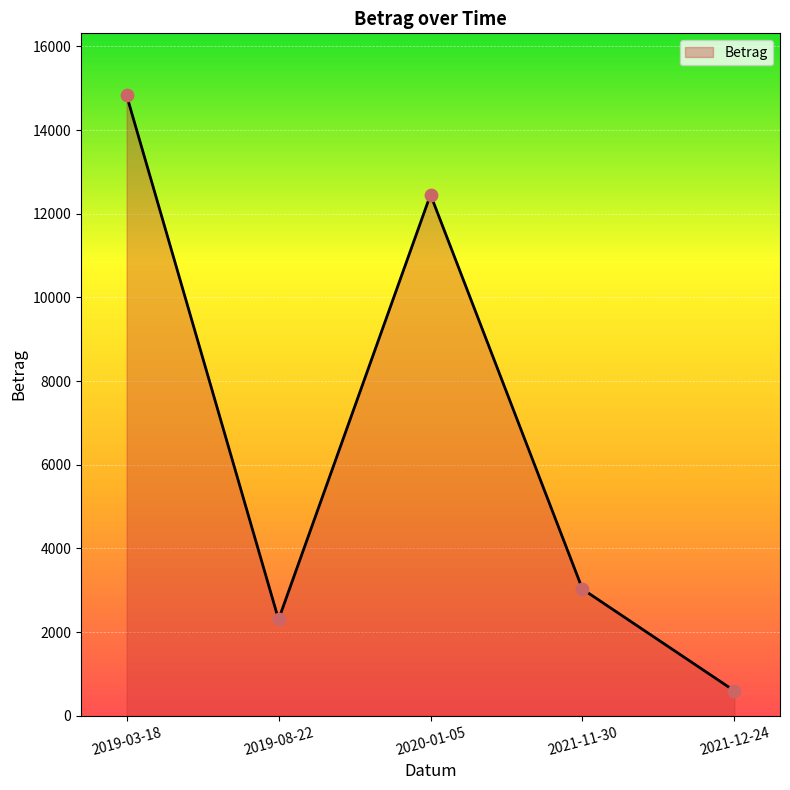

What is the ratio of the value at 2021-12-24 to the value at 2019-08-22?

0.3